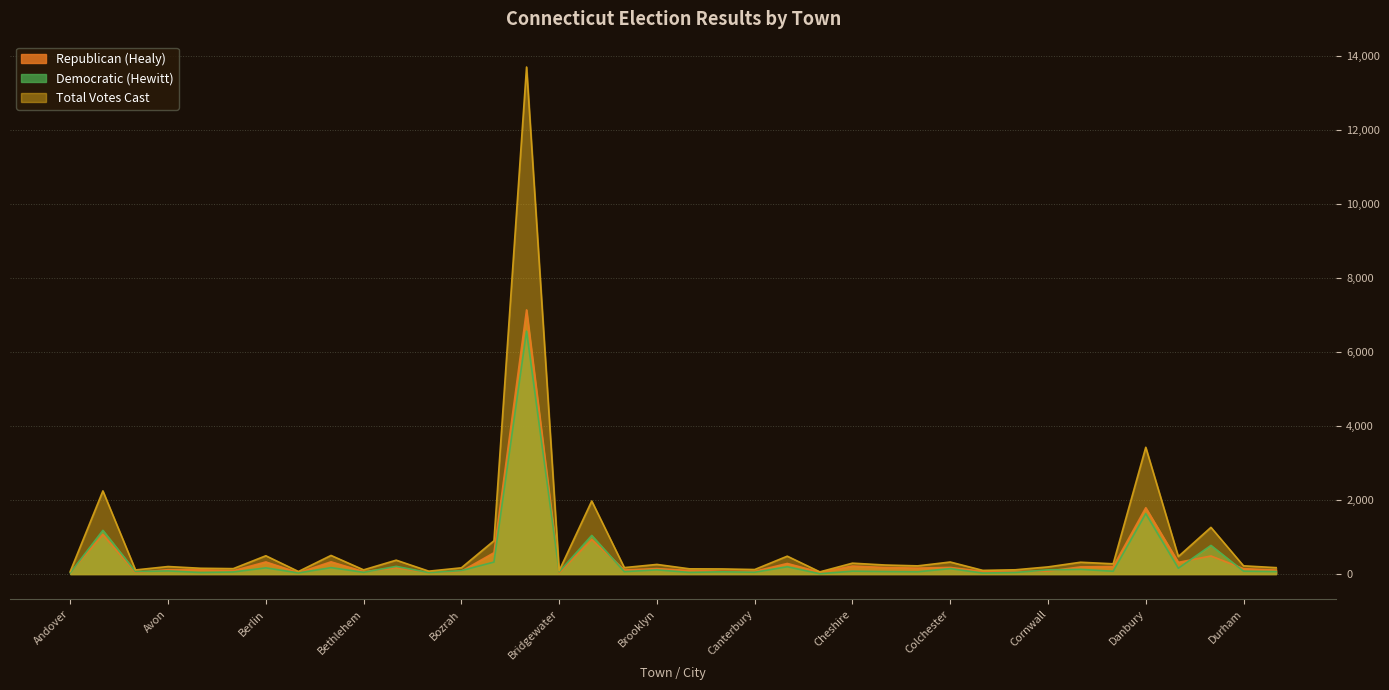

How many data points in Democratic (Hewitt) are less than 77?

19